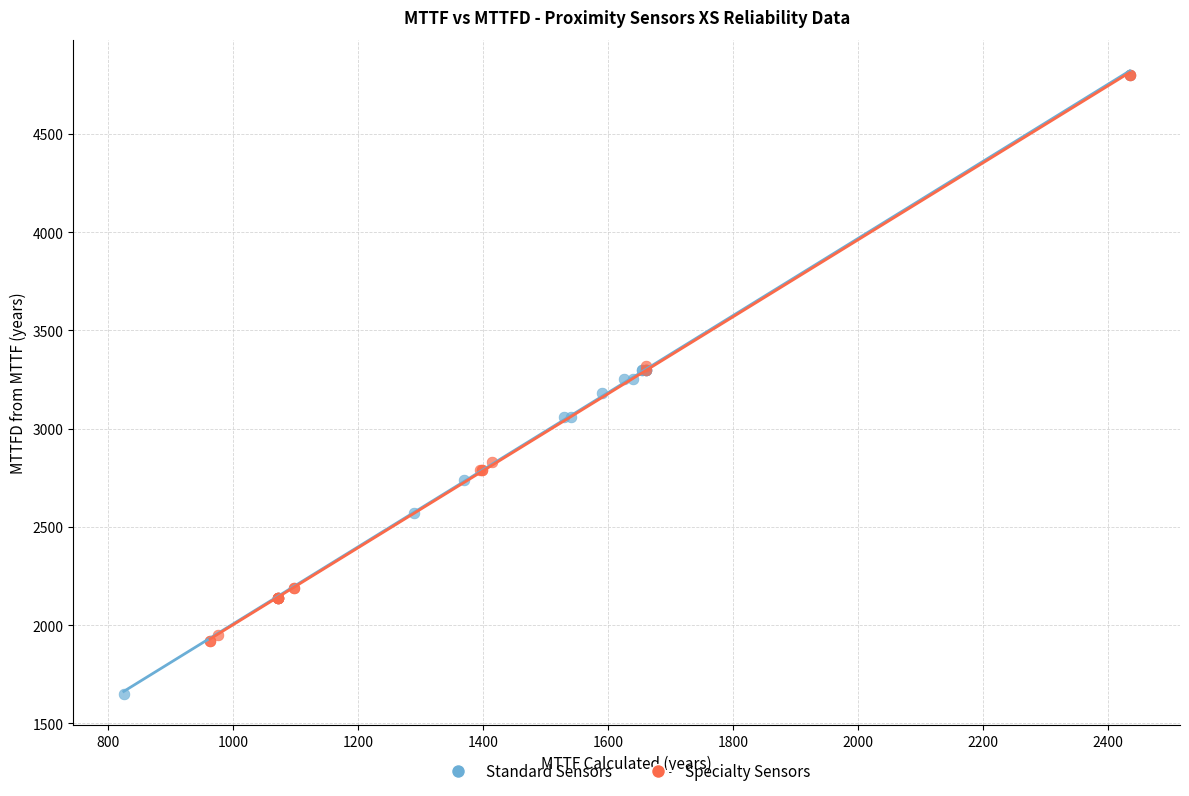

Which series has the widest spread of Y values?

Standard Sensors